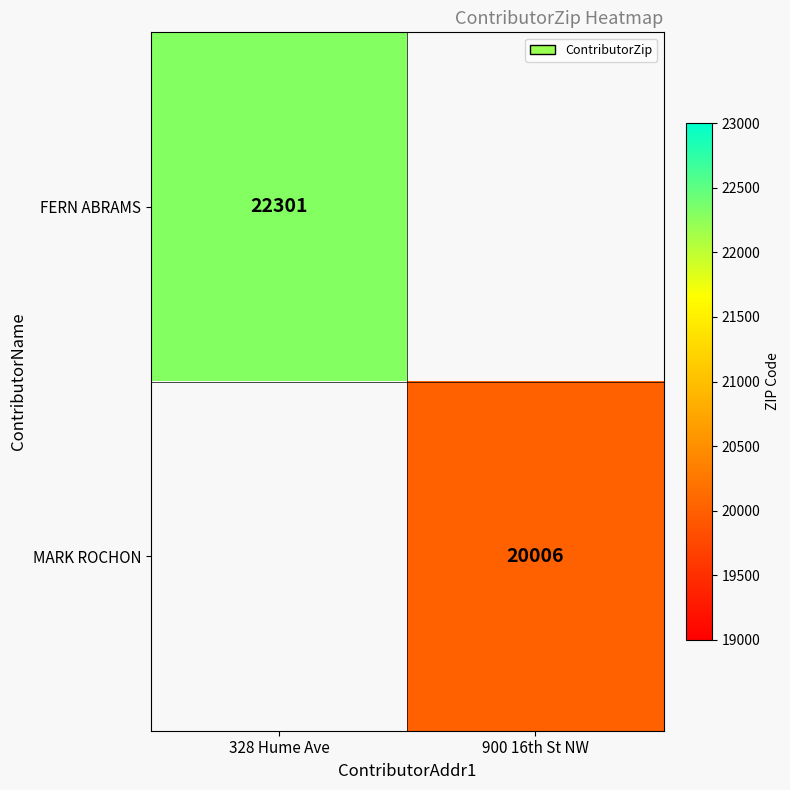

How many categories are shown in the chart?

2